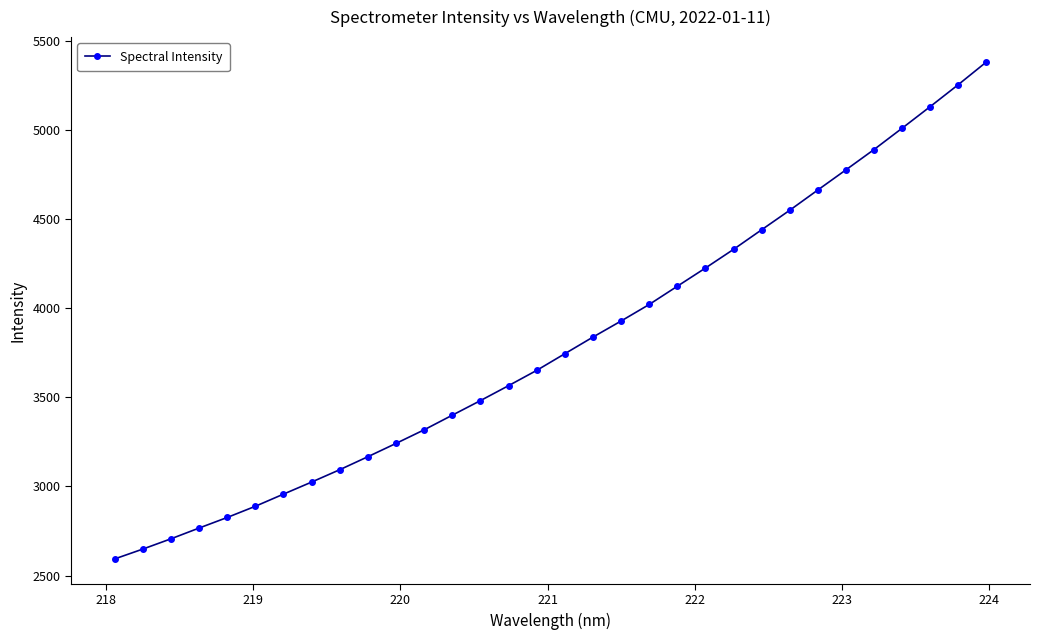

What is the maximum value shown in the chart?

5382.5